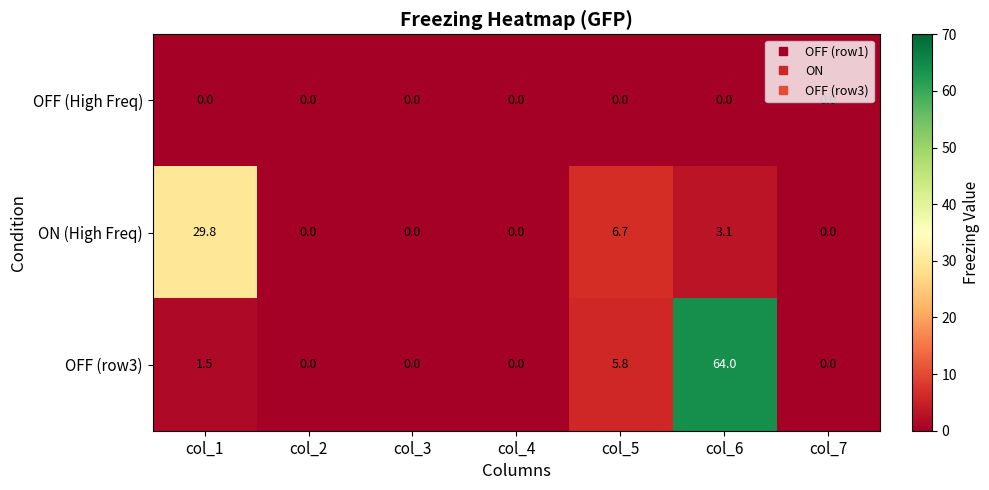

What is the greatest value displayed?

64.0